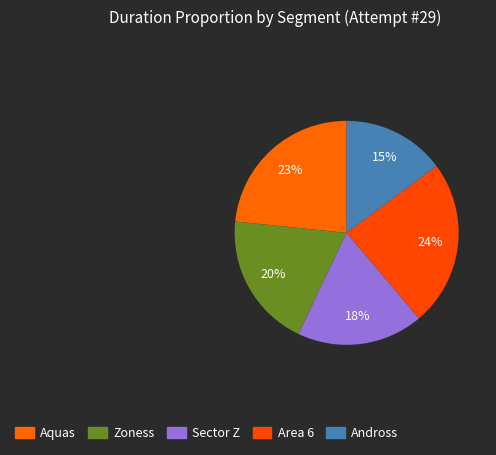

What is the total percentage of Aquas and Sector Z?

41.7%